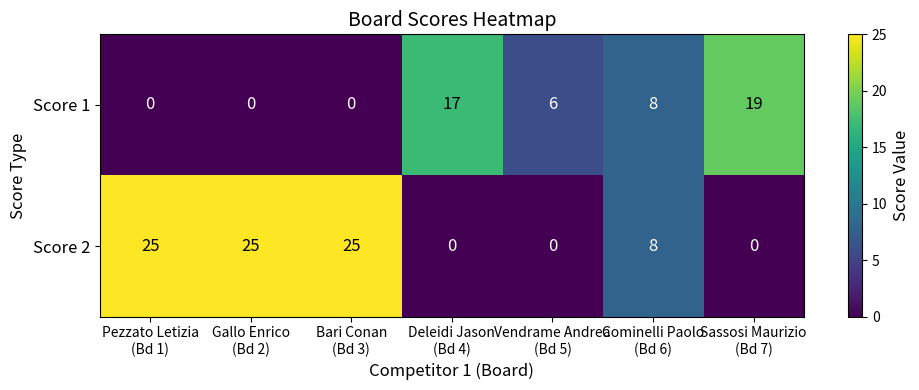

What is the difference between the highest and lowest values at Vendrame Andrea
(Bd 5)?

6